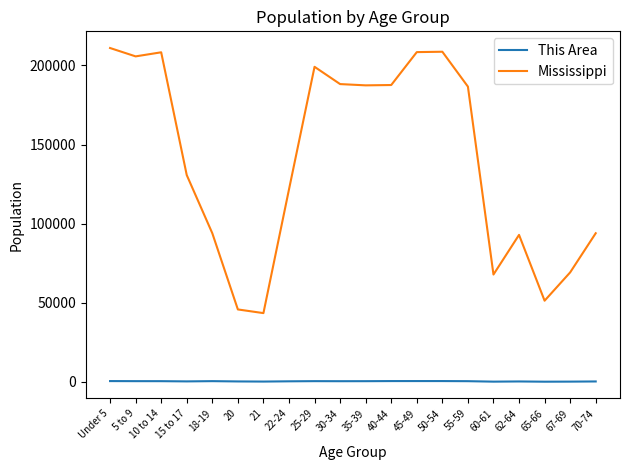

What is the difference between the highest and lowest values at 60-61?

67668